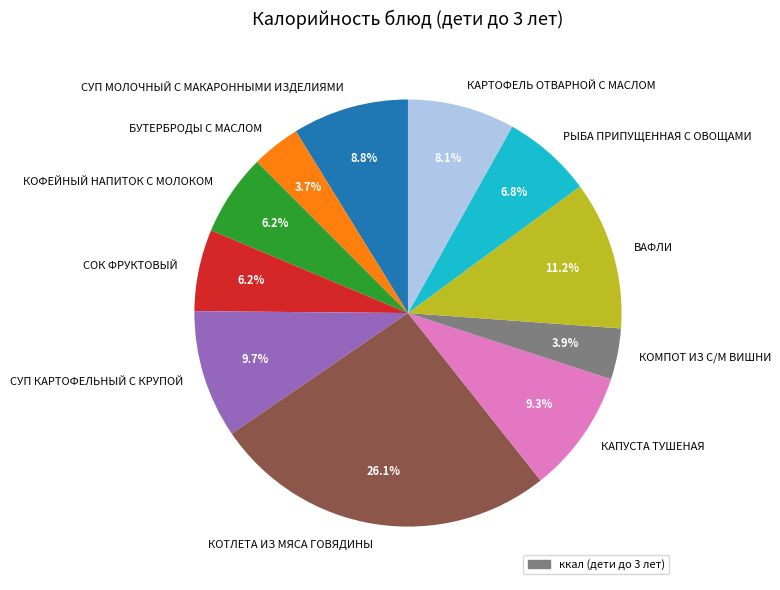

Is РЫБА ПРИПУЩЕННАЯ С ОВОЩАМИ the majority of the pie?

No